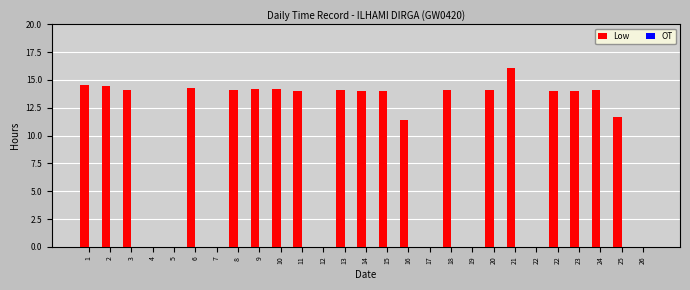

Does the chart contain stacked bars?

No